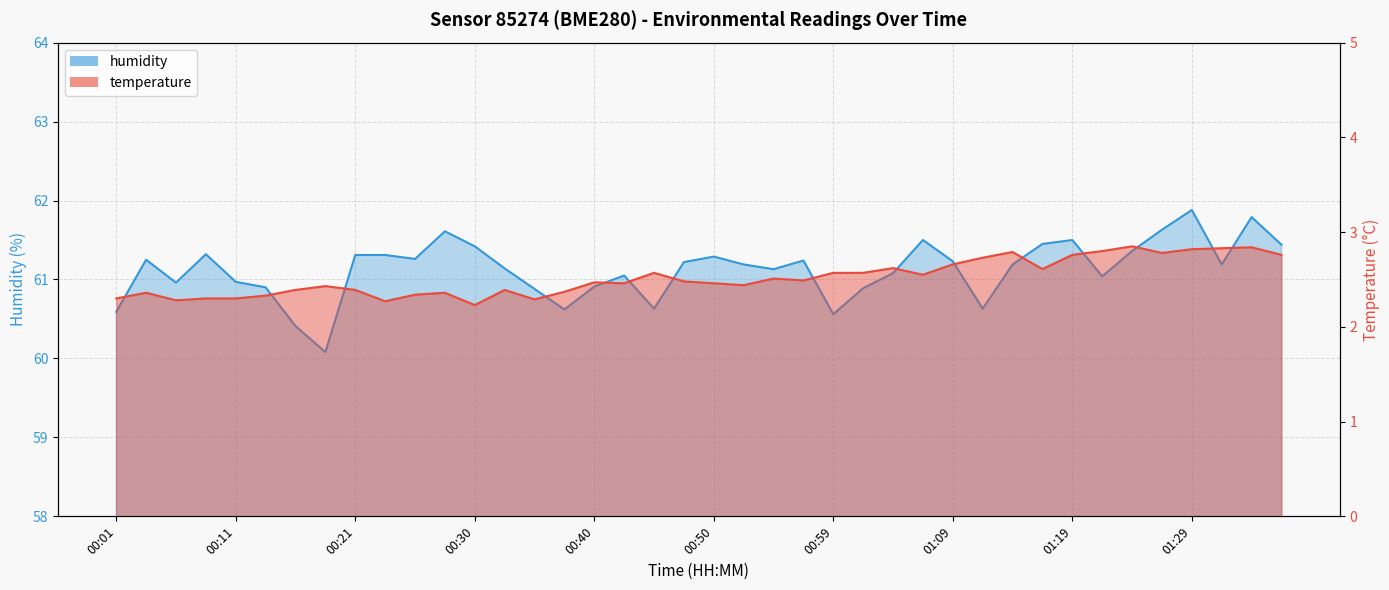

Which series has the widest spread of values?

humidity